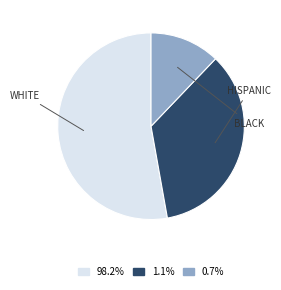

Is there any slice that represents more than half of the pie?

Yes